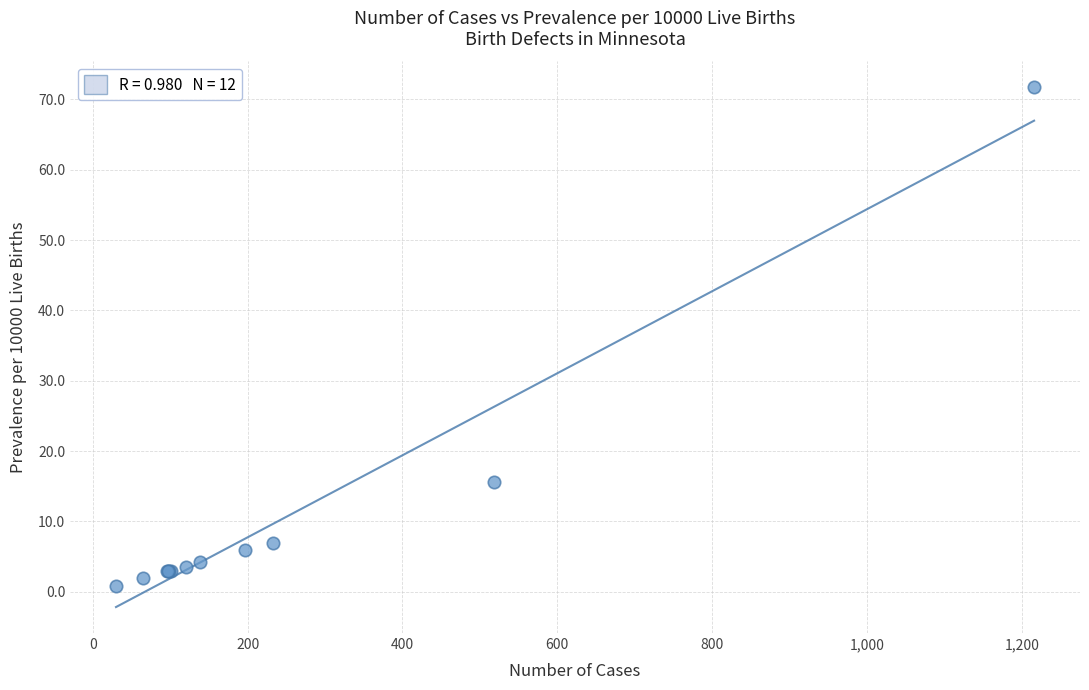

What Y value in the scatter plot is closest to 36?

15.6